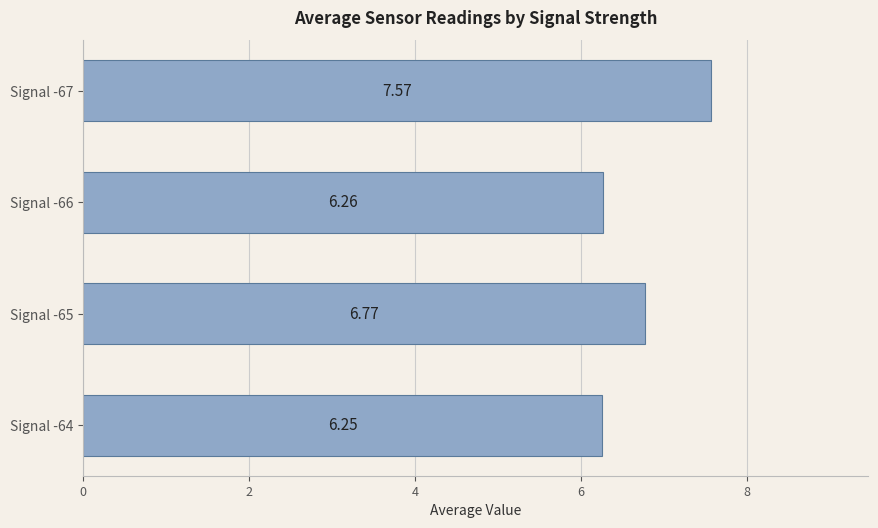

List the labels in order of value, largest first.

Signal -67, Signal -65, Signal -66, Signal -64